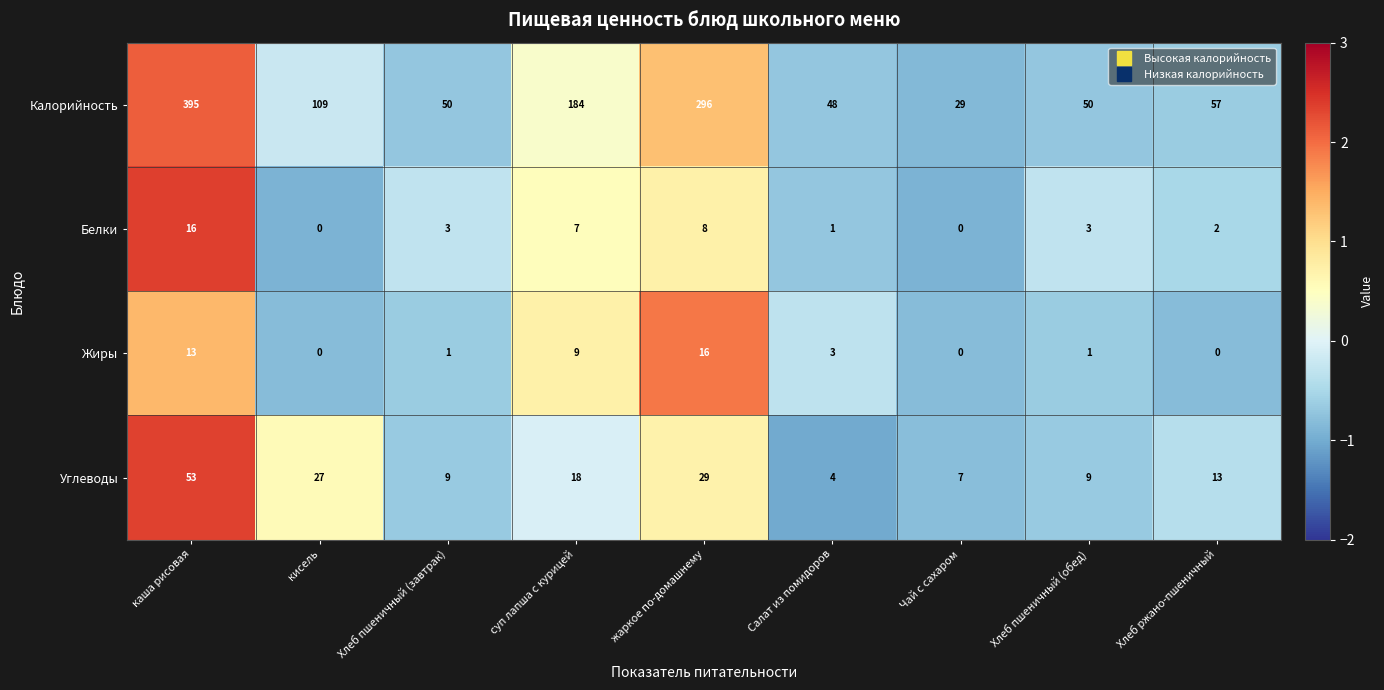

Is it true that Белки equals 2 at Хлеб ржано-пшеничный?

True